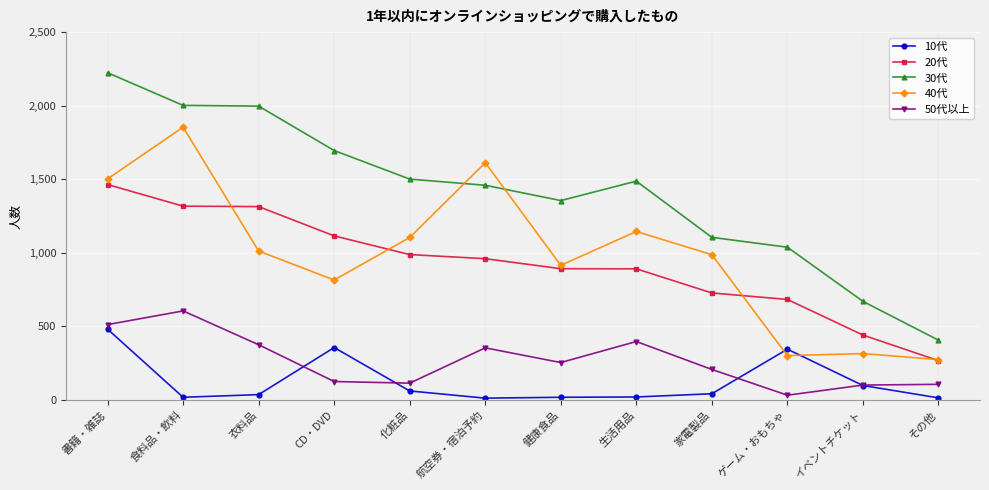

Where does the 40代 series first go above 1012?

書籍・雑誌